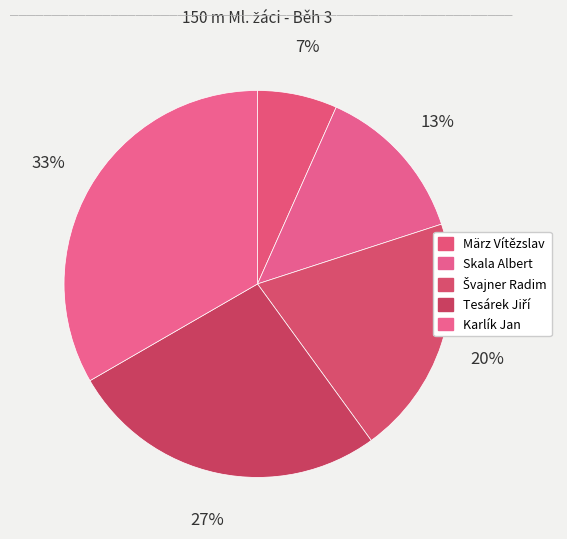

What is the smallest slice in the pie chart?

März Vítězslav